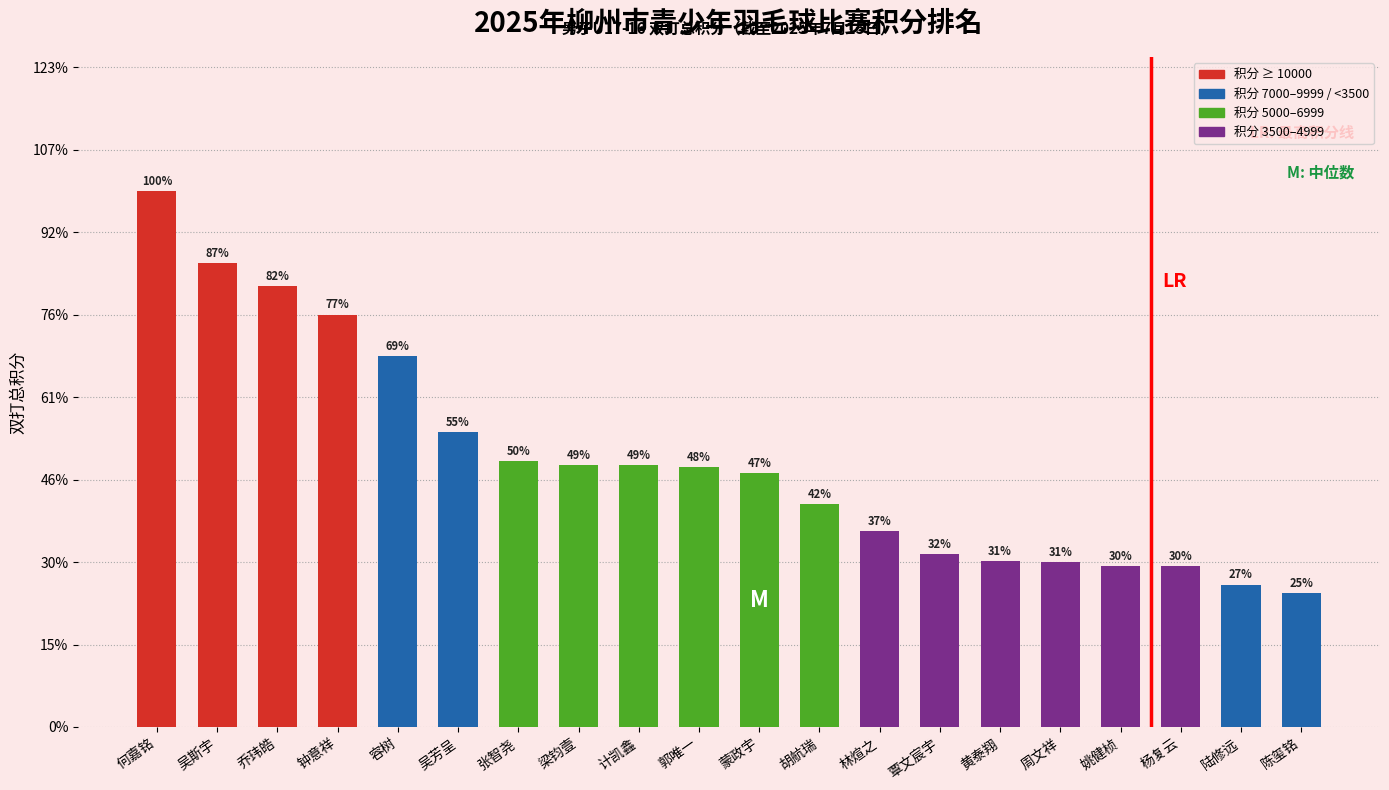

How many data points are less than 6300?

10